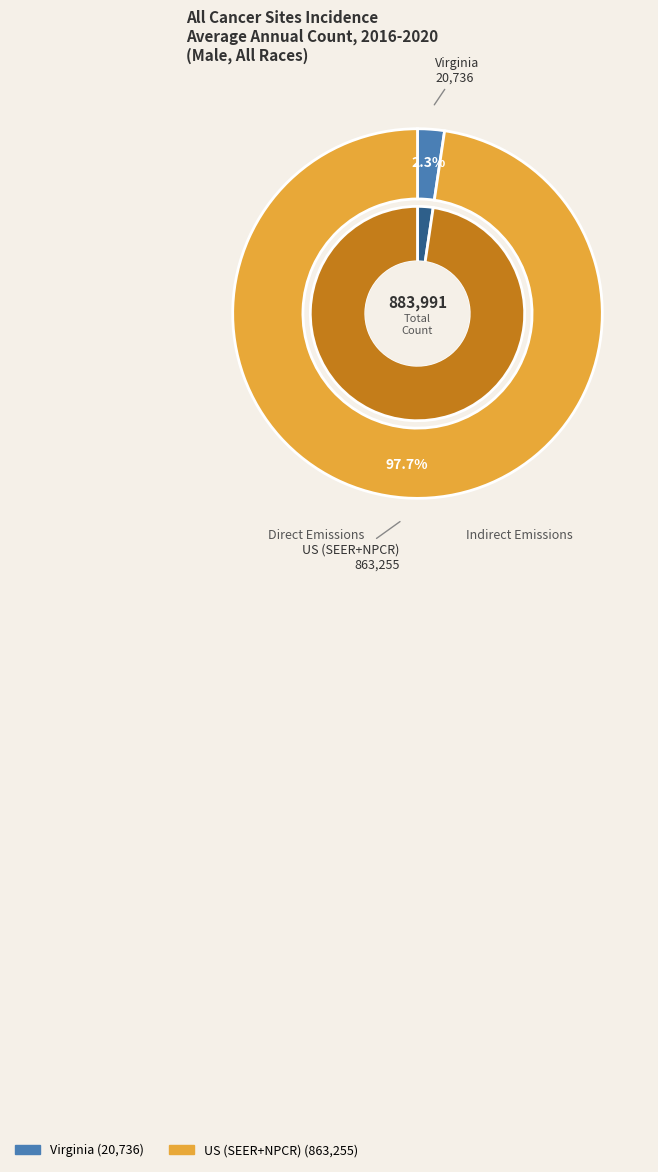

How many segments does this pie chart have?

2